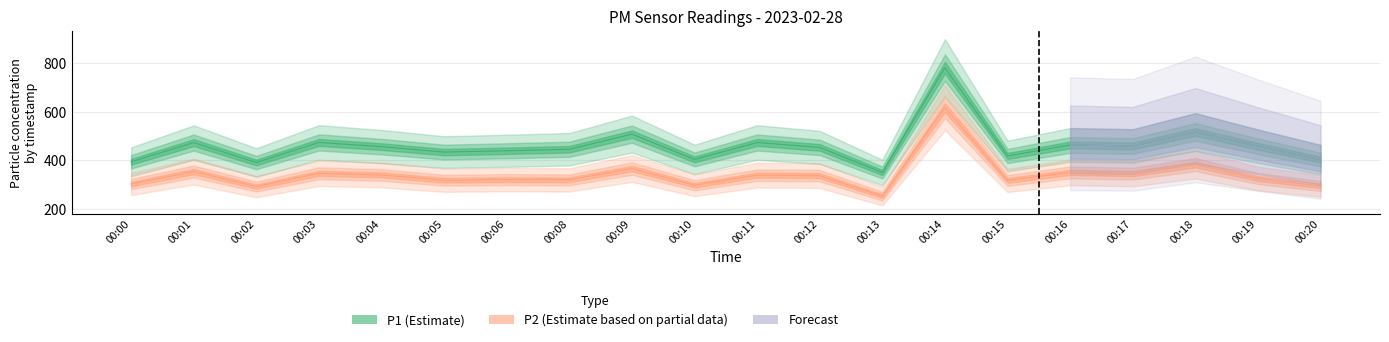

True or false: P2 and P1 cross at least once.

False